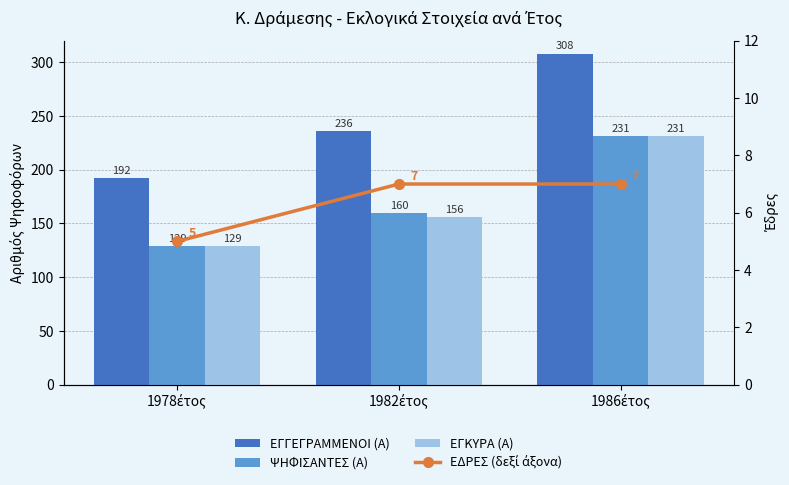

List the labels in order of ΕΓΓΕΓΡΑΜΜΕΝΟΙ (Α) value, largest first.

1986έτος, 1982έτος, 1978έτος